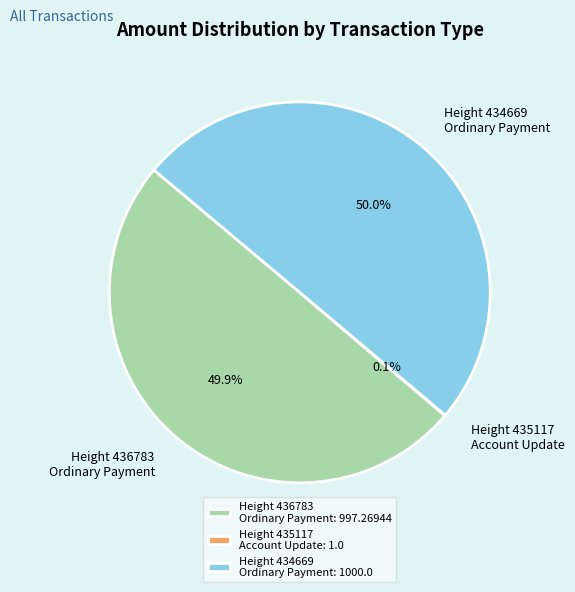

What portion of the pie excludes Height 434669 Ordinary Payment?

50.0%